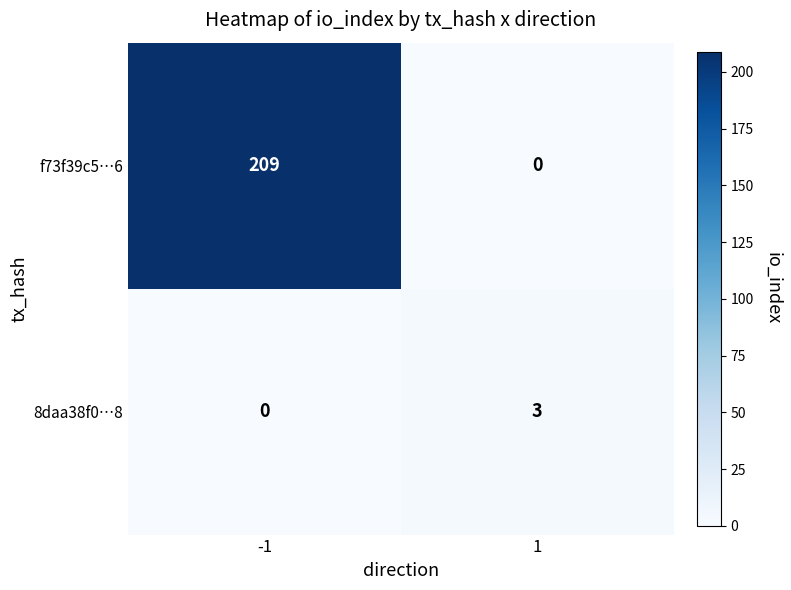

At how many categories does at least one series exceed 72?

1